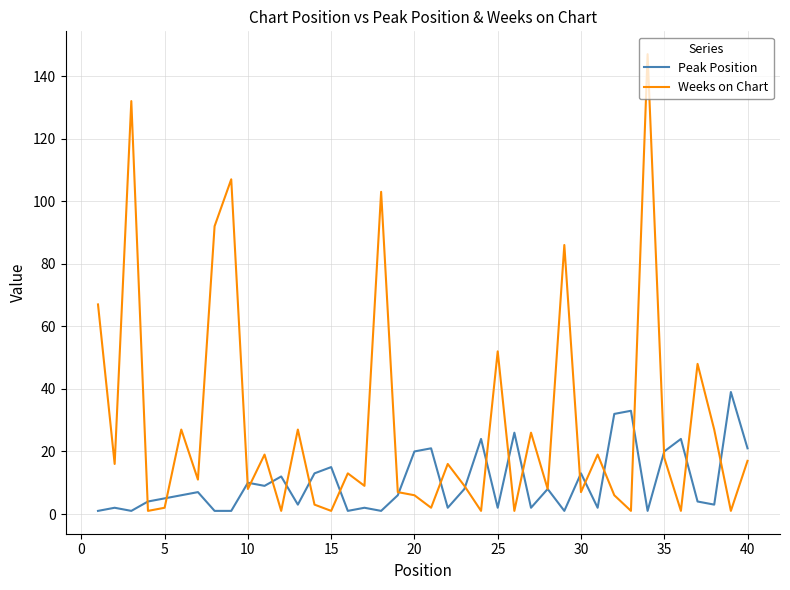

List the series in order of their overall mean, highest first.

Weeks on Chart, Peak Position